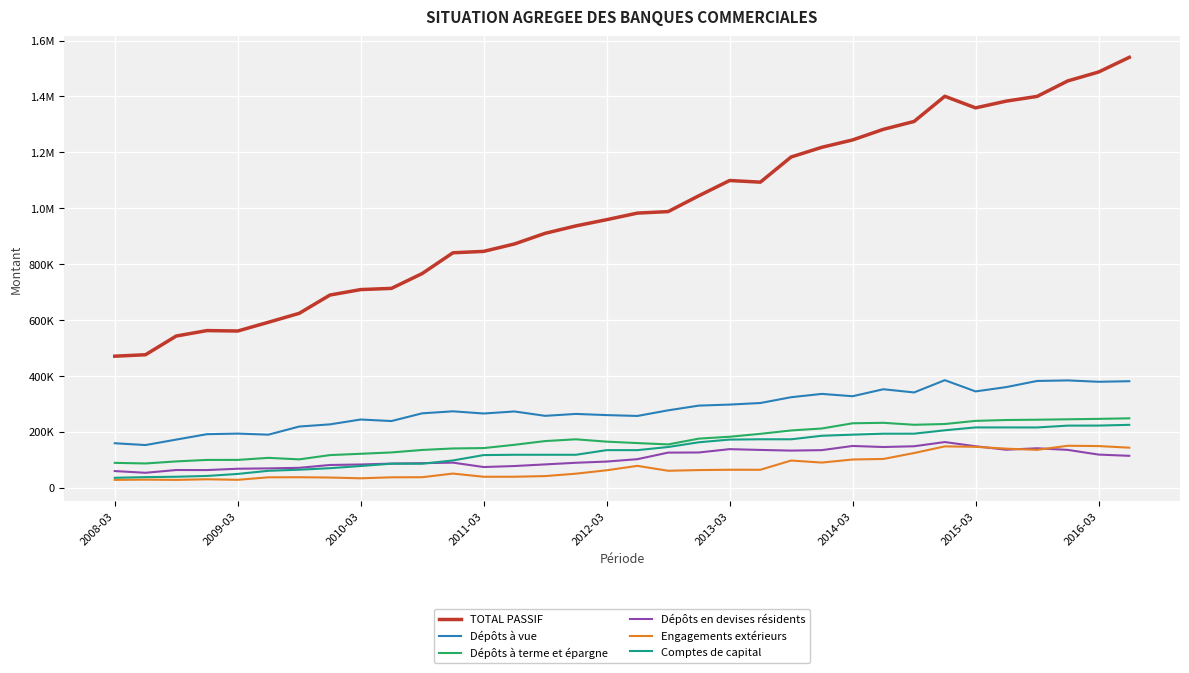

List the series in order of their peak value, lowest first.

Engagements extérieurs, Dépôts en devises résidents, Comptes de capital, Dépôts à terme et épargne, Dépôts à vue, TOTAL PASSIF